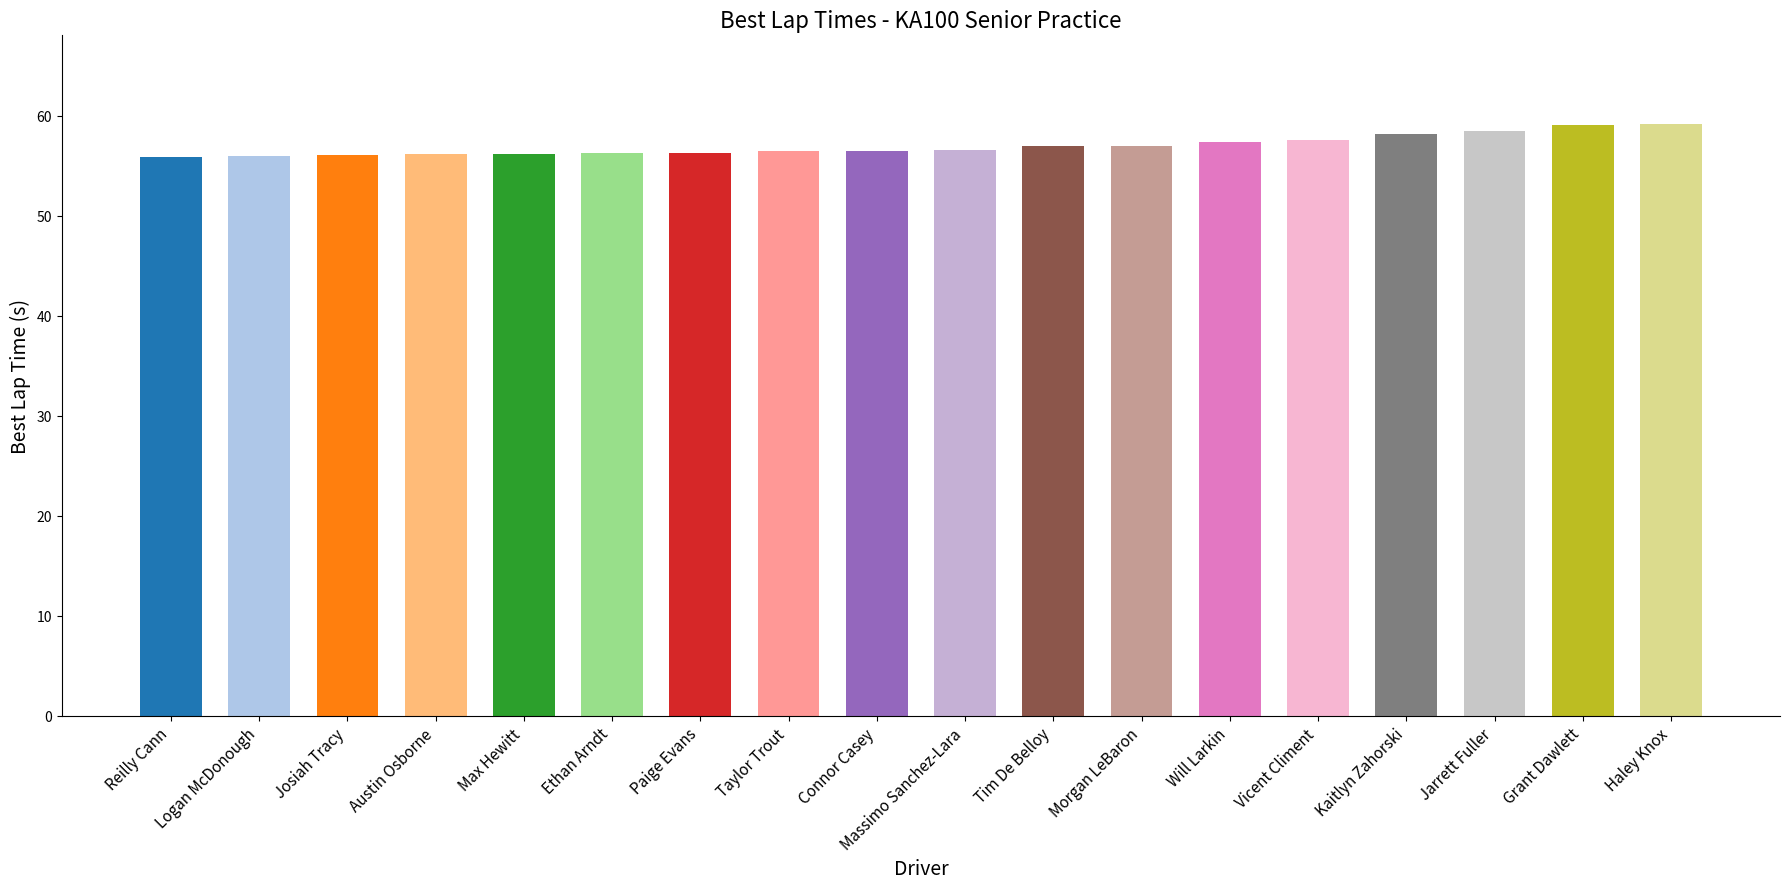

True or false: the data shows 56.2 at Austin Osborne.

True